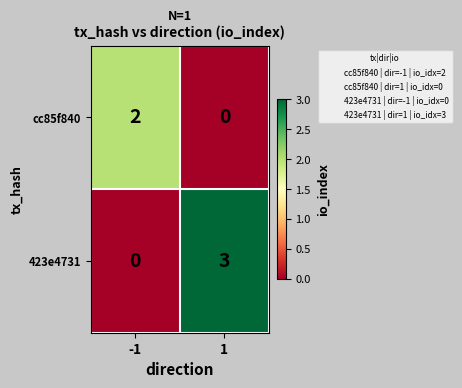

Reading left to right, list all the values displayed in this chart.

cc85f840: 2	0
423e4731: 0	3